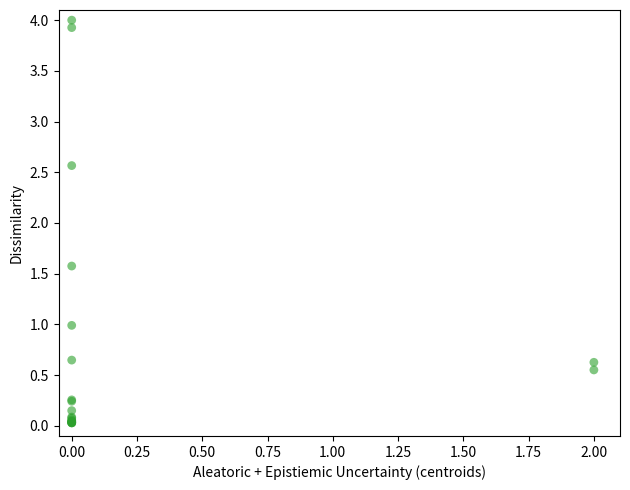

What Y value in the scatter plot is closest to 2?

1.6